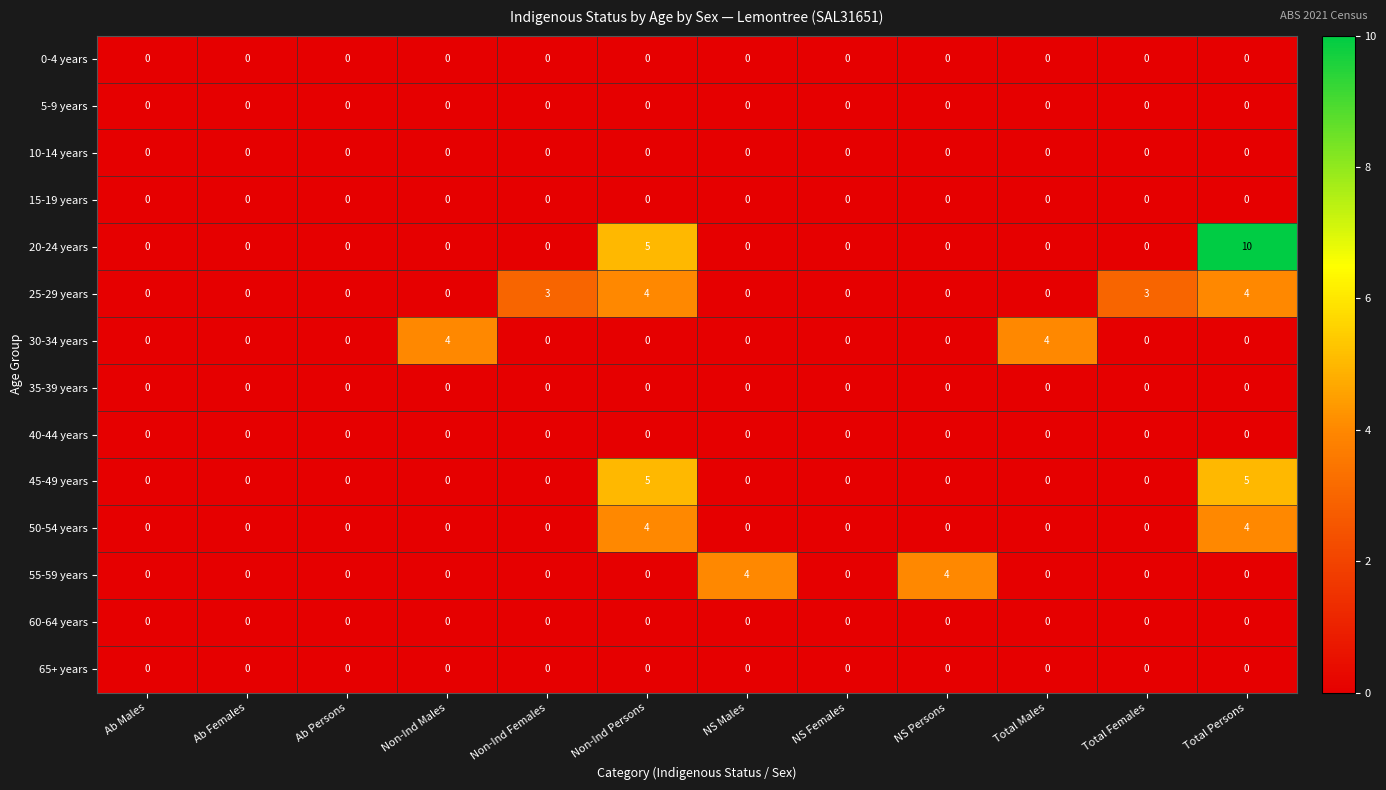

What is the difference between the second highest and second lowest values in the 30-34 years series?

4